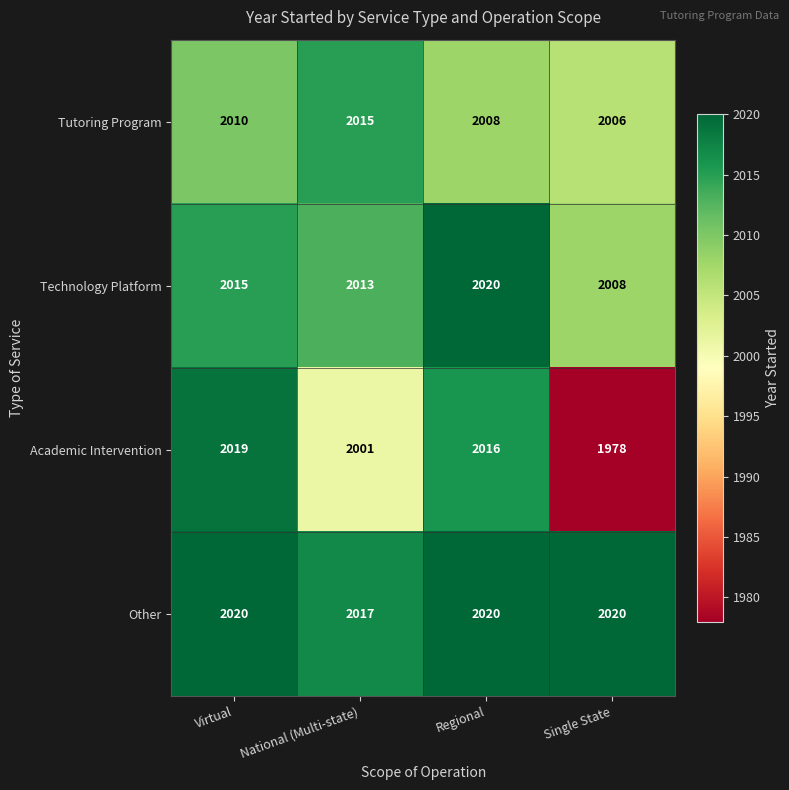

Reading left to right, what are all the values shown in this chart?

Tutoring Program: Virtual=2010	National (Multi-state)=2015	Regional=2008	Single State=2006
Technology Platform: Virtual=2015	National (Multi-state)=2013	Regional=2020	Single State=2008
Academic Intervention: Virtual=2019	National (Multi-state)=2001	Regional=2016	Single State=1978
Other: Virtual=2020	National (Multi-state)=2017	Regional=2020	Single State=2020